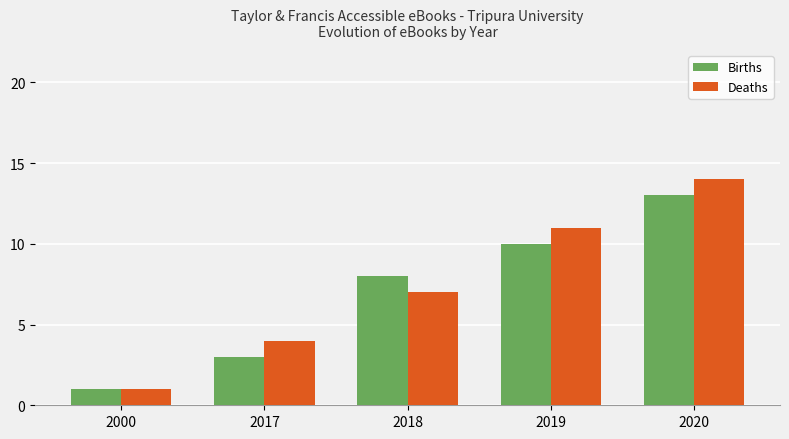

Which series changed the most between 2017 and 2018?

Births